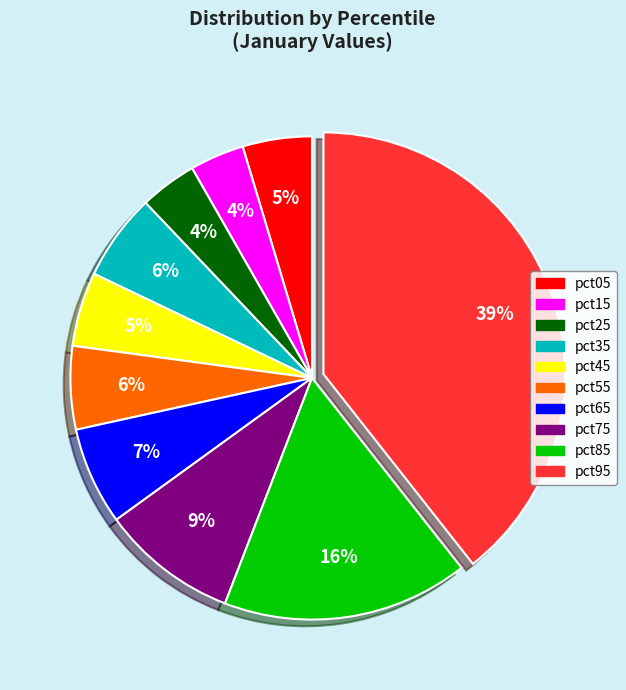

Is the sum of pct05 and pct55 greater than half?

No